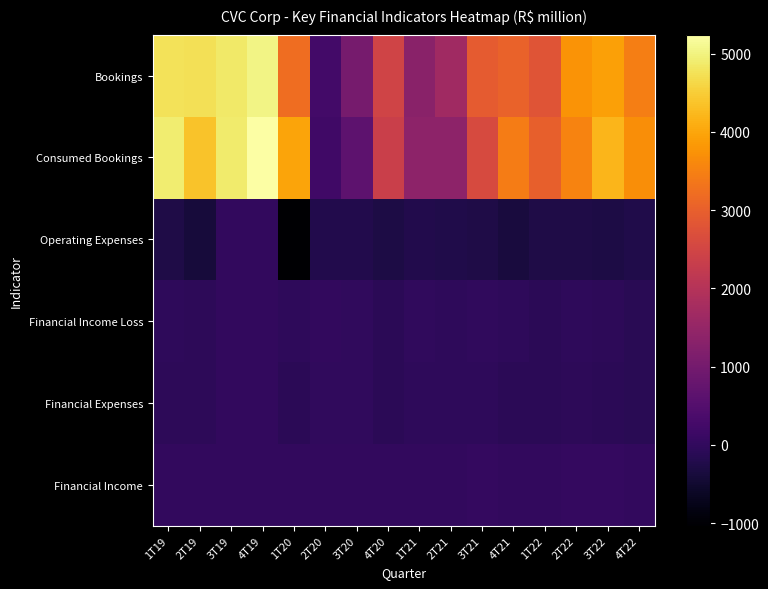

Reading right to left, transcribe all the data shown in this chart.

Bookings: 4T22=3455.4	3T22=3930.5	2T22=3750.2	1T22=2806.3	4T21=3044.2	3T21=2918.4	2T21=1671.6	1T21=1332.9	4T20=2471.9	3T20=1042.0	2T20=245.2	1T20=3226.5	4T19=5040.1	3T19=4865.3	2T19=4731.6	1T19=4753.3
Consumed Bookings: 4T22=3693.6	3T22=4195.5	2T22=3533.0	1T22=3006.7	4T21=3444.6	3T21=2597.9	2T21=1393.1	1T21=1380.7	4T20=2362.5	3T20=654.7	2T20=210.9	1T20=3989.7	4T19=5243.0	3T19=4879.3	2T19=4377.3	1T19=4920.0
Operating Expenses: 4T22=-238.4	3T22=-286.7	2T22=-270.4	1T22=-259.6	4T21=-349.5	3T21=-249.8	2T21=-239.3	1T21=-222.3	4T20=-272.7	3T20=-203.8	2T20=-199.9	1T20=-1031.5	4T19=0.0	3T19=0.0	2T19=-375.8	1T19=-251.1
Financial Income Loss: 4T22=-111.6	3T22=-69.2	2T22=-39.9	1T22=-88.8	4T21=-42.1	3T21=-13.9	2T21=-35.1	1T21=-10.5	4T20=-89.7	3T20=-11.7	2T20=16.5	1T20=-50.3	4T19=0.0	3T19=0.0	2T19=-52.3	1T19=-40.2
Financial Expenses: 4T22=-117.4	3T22=-97.0	2T22=-69.2	1T22=-91.8	4T21=-81.1	3T21=-47.6	2T21=-38.7	1T21=-38.2	4T20=-78.5	3T20=-21.1	2T20=-15.9	1T20=-82.2	4T19=0.0	3T19=0.0	2T19=-63.2	1T19=-52.9
Financial Income: 4T22=10.3	3T22=26.0	2T22=22.7	1T22=21.3	4T21=22.0	3T21=22.5	2T21=15.8	1T21=6.9	4T20=11.5	3T20=14.3	2T20=7.0	1T20=6.5	4T19=0.0	3T19=0.0	2T19=9.7	1T19=14.7